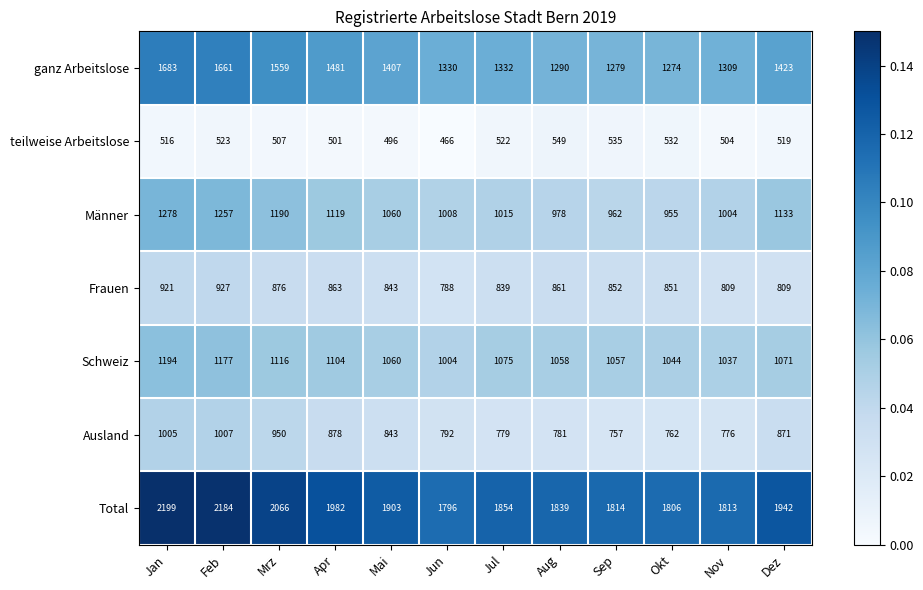

Where is Total nearest to the value 1997?

Apr